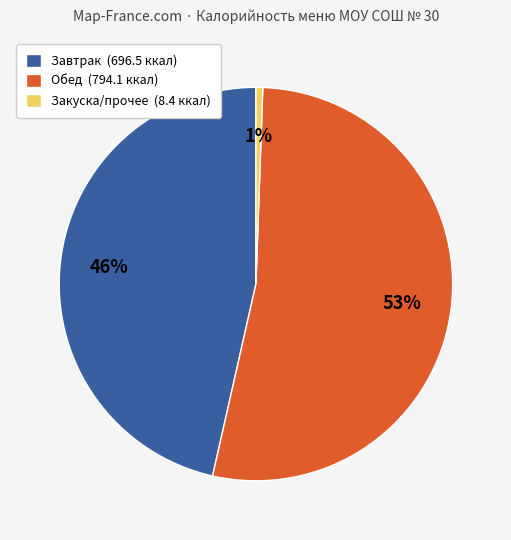

What percentage is the Завтрак (696.5 ккал) slice, to the nearest percent?

46%